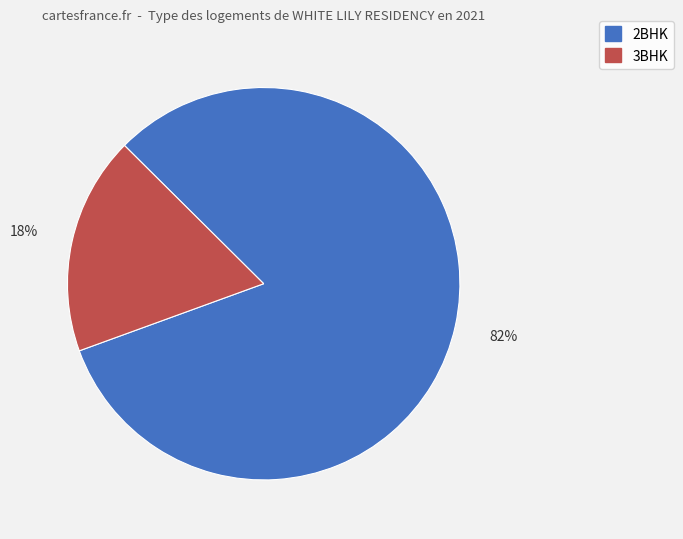

The 3BHK slice represents 18% of the pie. True or false?

True